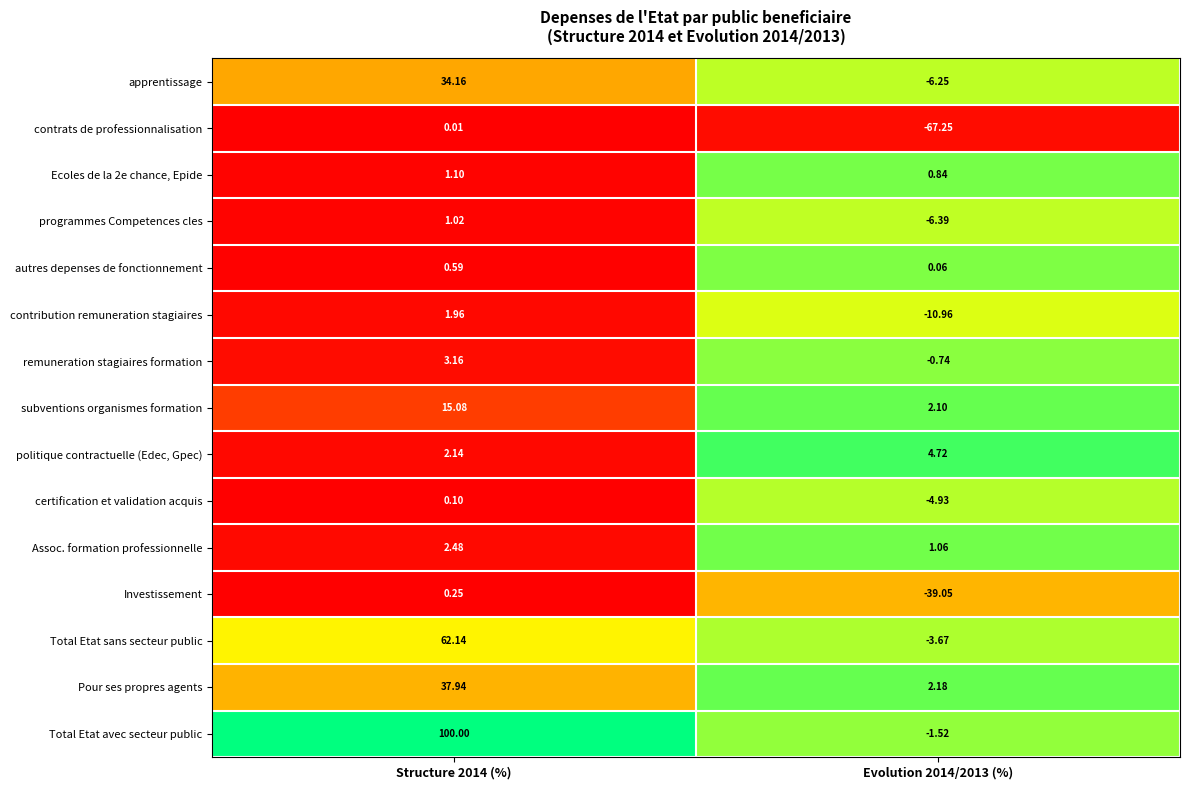

Which series has the largest total across all categories?

Total Etat avec secteur public